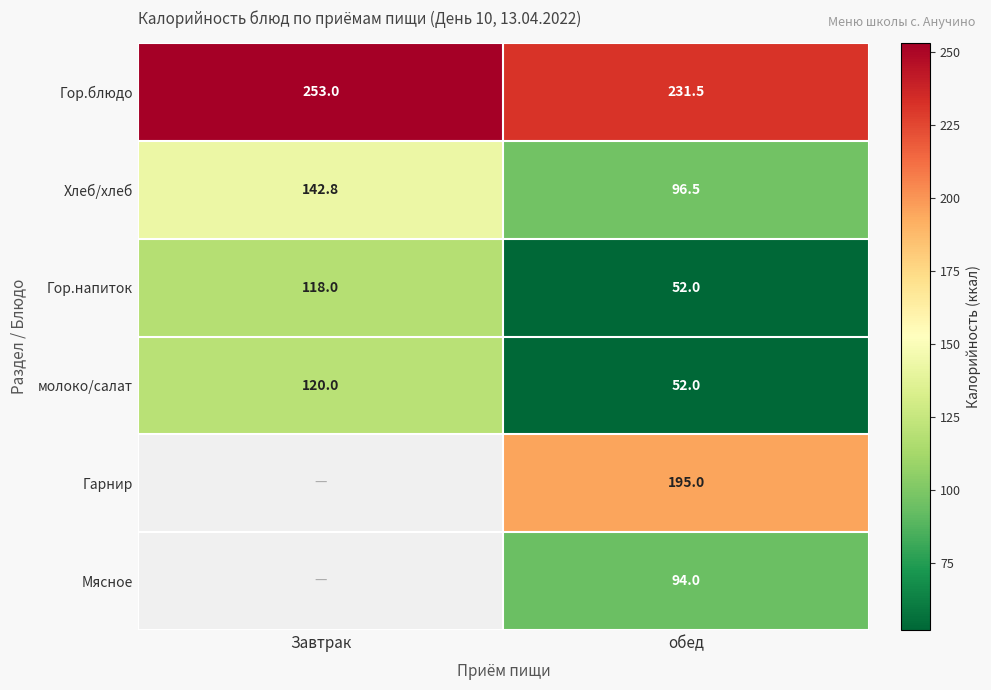

What is the difference between the highest and lowest values at обед?

179.5